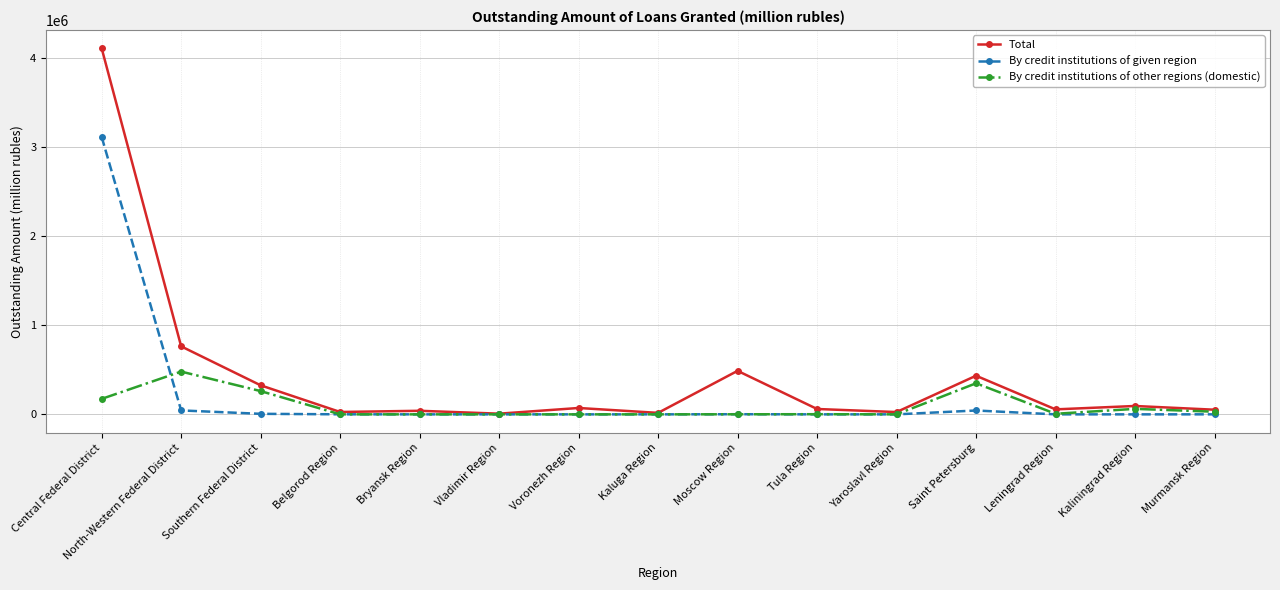

What is the label of the 11th point from the left?

Yaroslavl Region